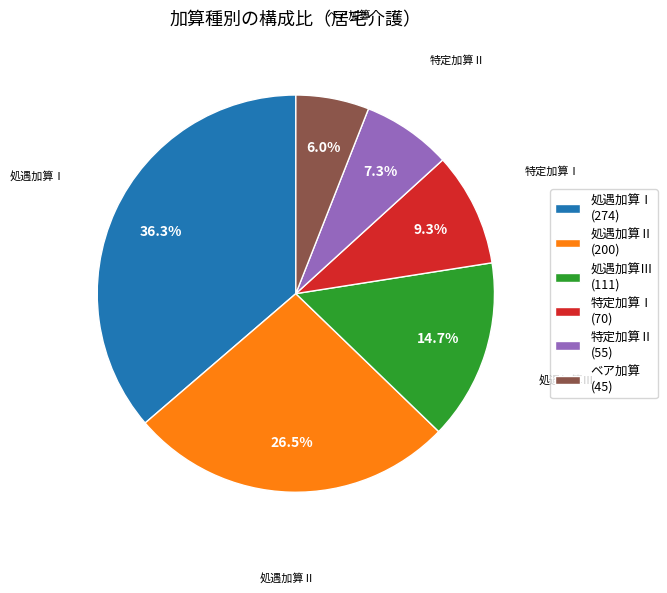

How many slices are in this pie chart?

6